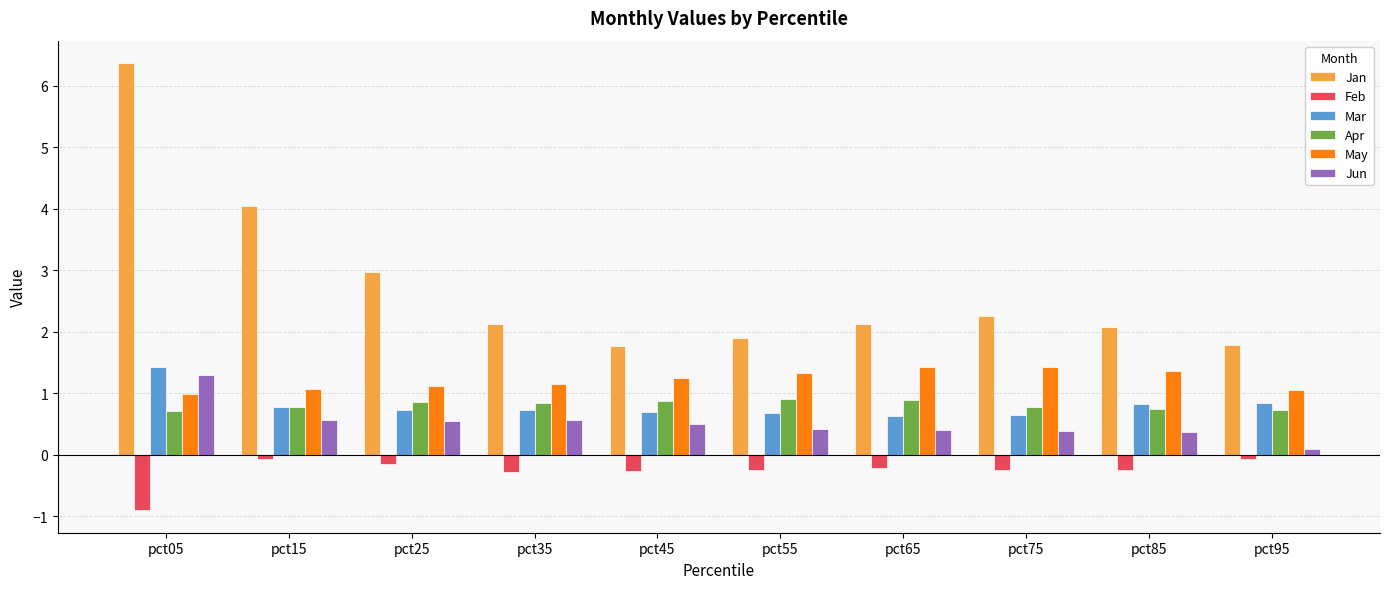

Which series has the largest total across all categories?

Jan